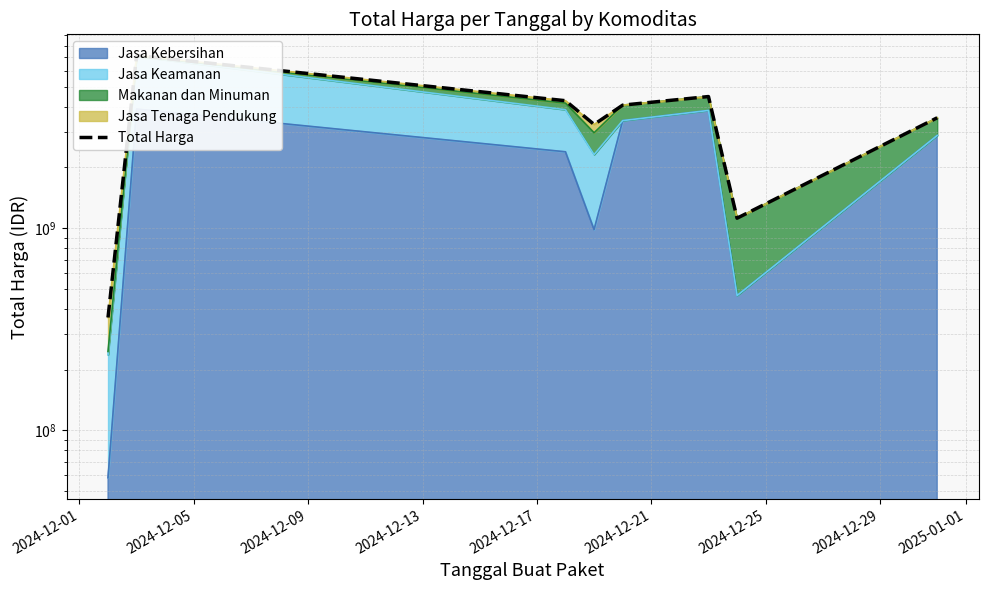

At which category does the chart reach its peak across all series?

2024-12-05